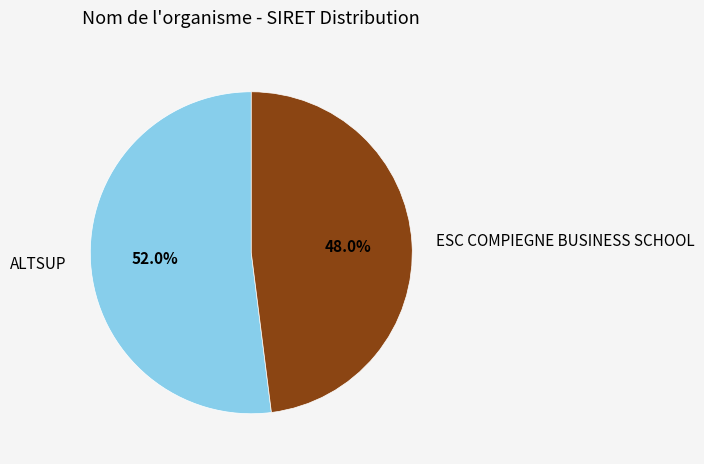

Do ALTSUP and ESC COMPIEGNE BUSINESS SCHOOL together represent more than half of the pie?

Yes